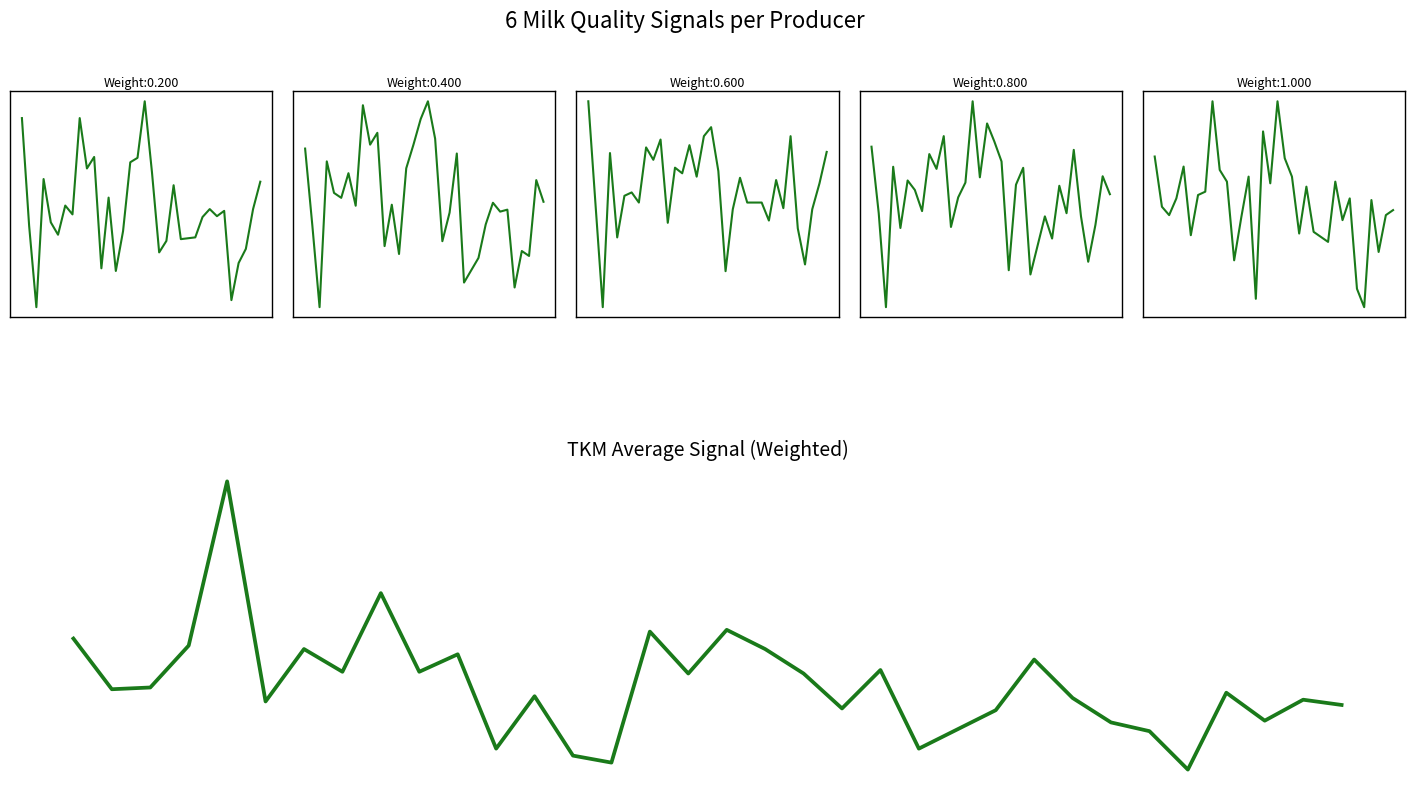

Does the chart display data point markers on the line(s)?

No